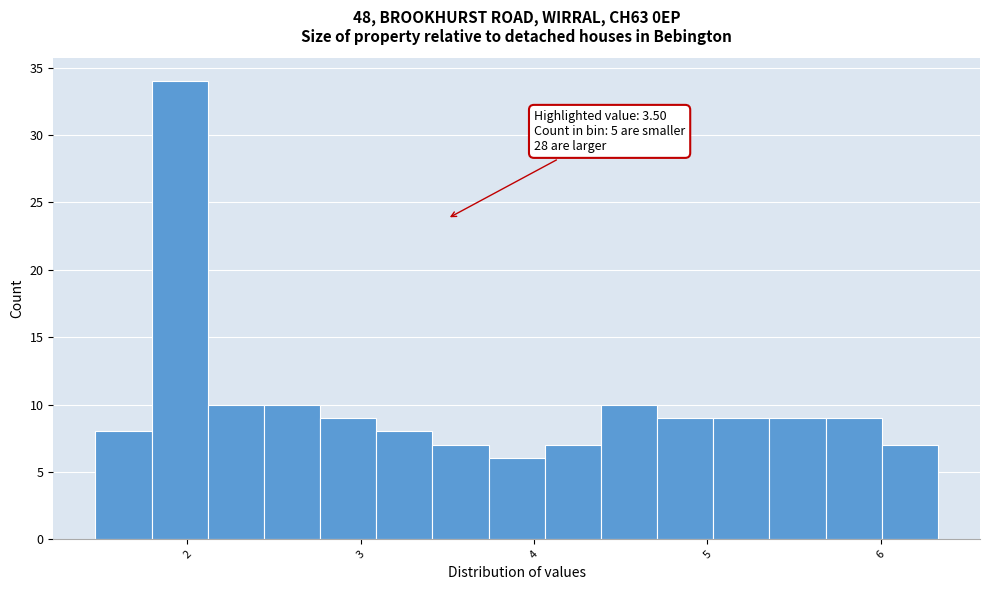

Read against the x-axis, roughly where is the centre of the tallest bar?

2.0